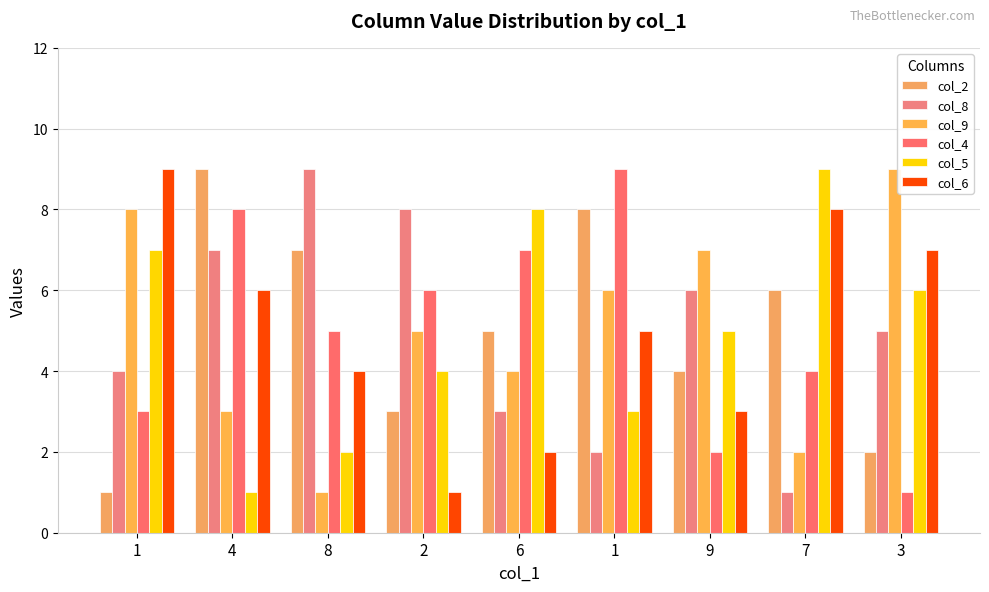

What is the difference between the highest and lowest values at 4?

8